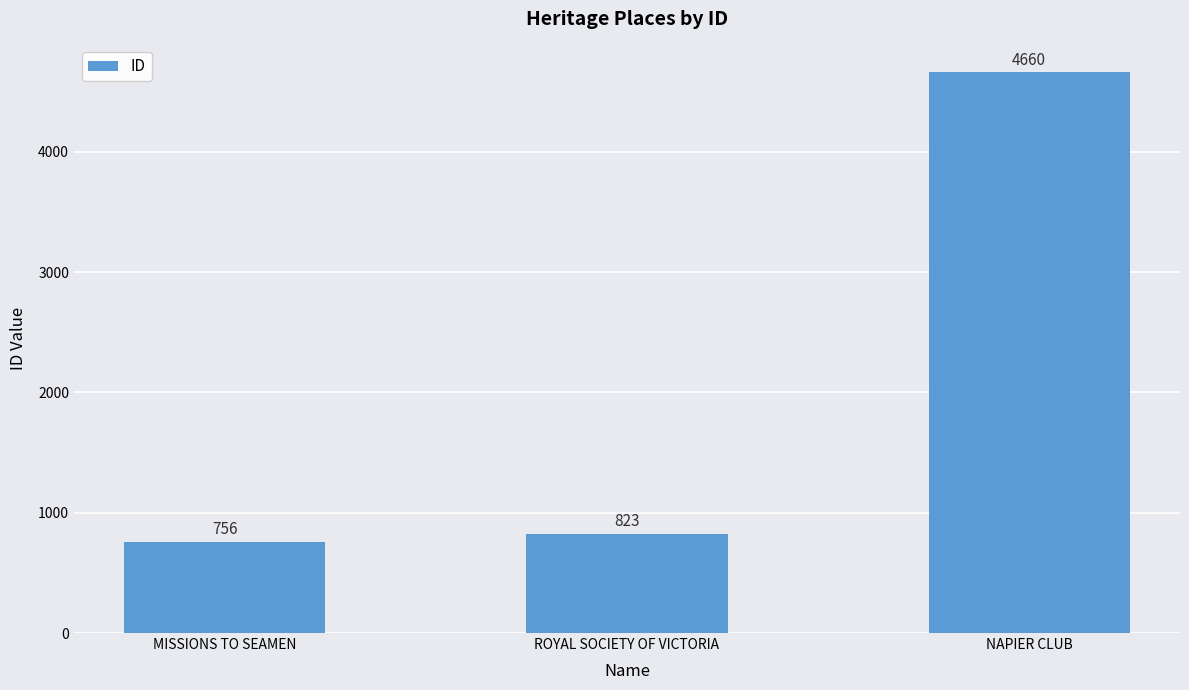

Rank the categories by value from highest to lowest.

NAPIER CLUB, ROYAL SOCIETY OF VICTORIA, MISSIONS TO SEAMEN